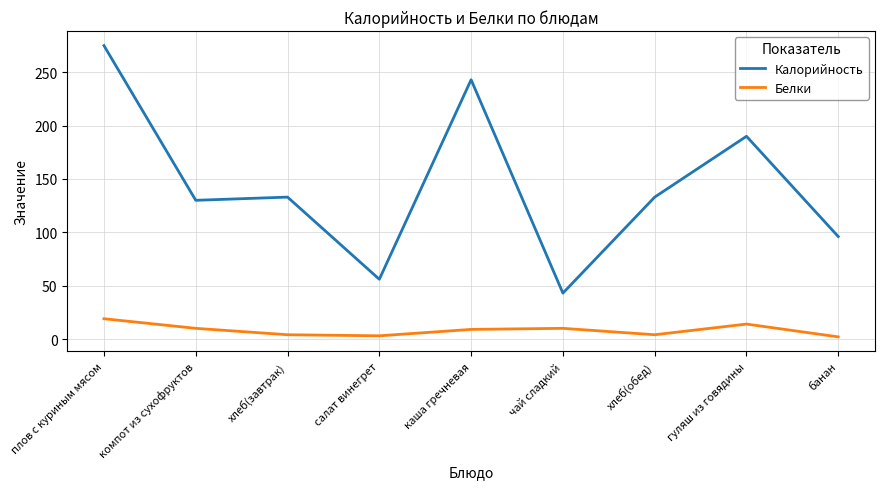

Is the value of Белки at плов с куриным мясом greater than the value of Калорийность at плов с куриным мясом?

No